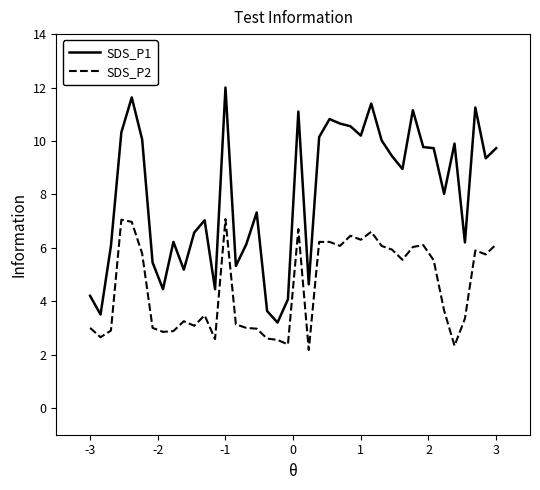

What is the average value of the SDS_P1 series?

8.0